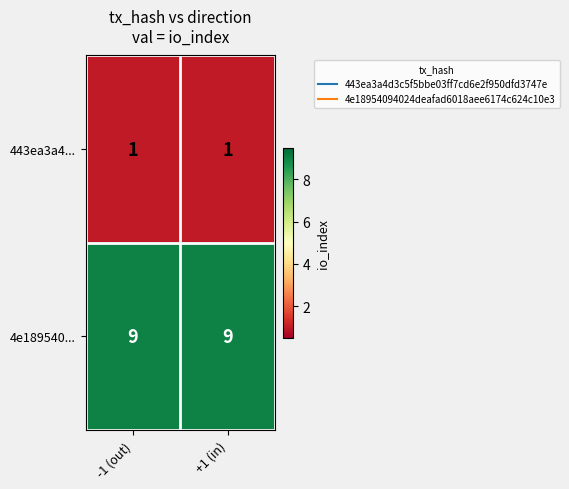

Reading left to right, what are all the values shown in this chart?

443ea3a4...: -1 (out)=1	+1 (in)=1
4e189540...: -1 (out)=9	+1 (in)=9